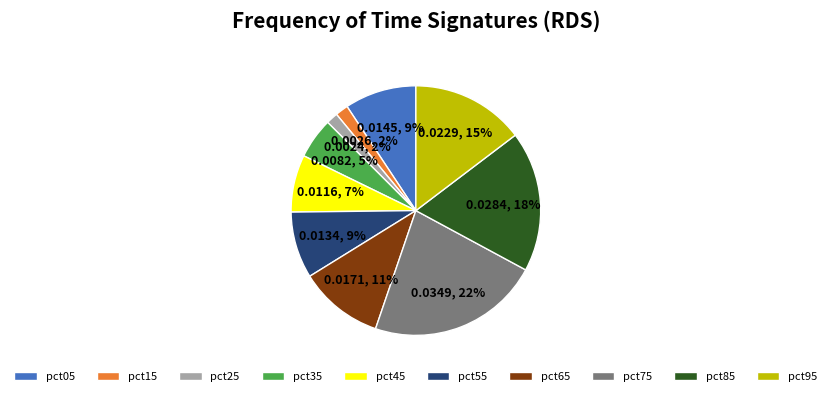

To the nearest percent, what percentage of the pie is pct85?

18%